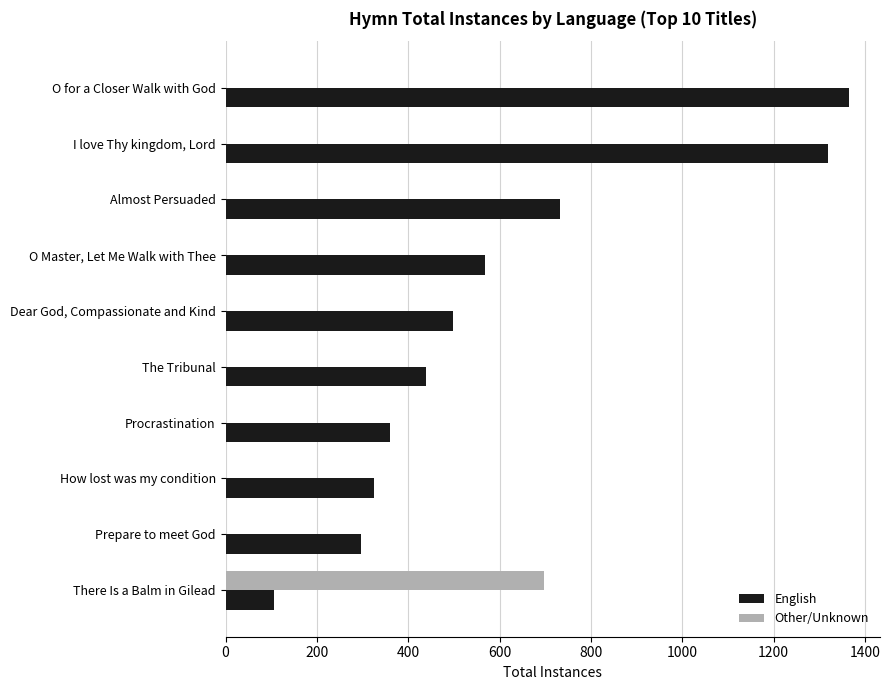

Which series changed the most between O Master, Let Me Walk with Thee and Procrastination?

English